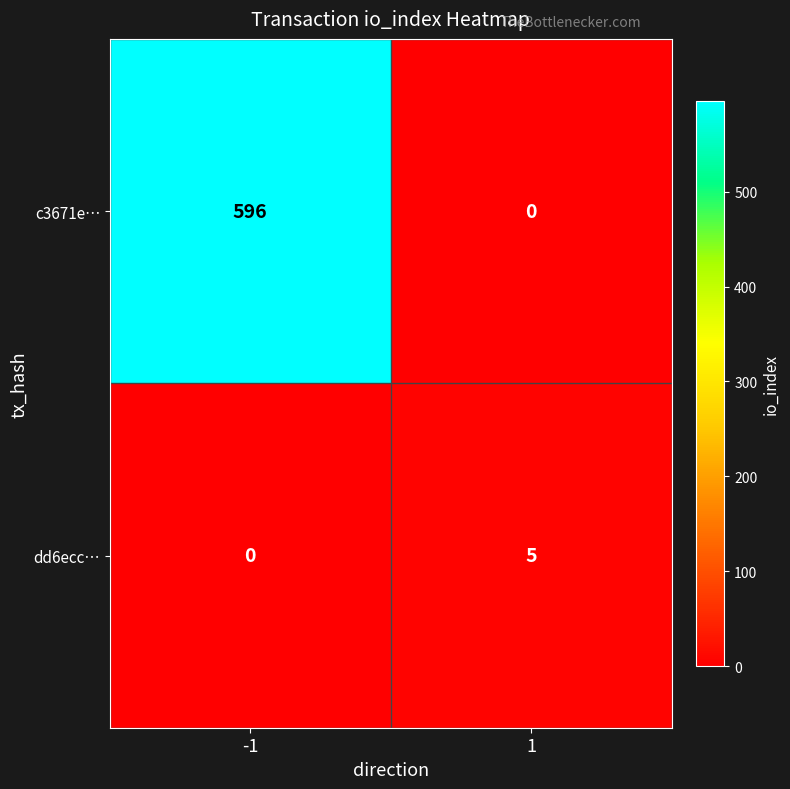

How many categories are shown in the chart?

2